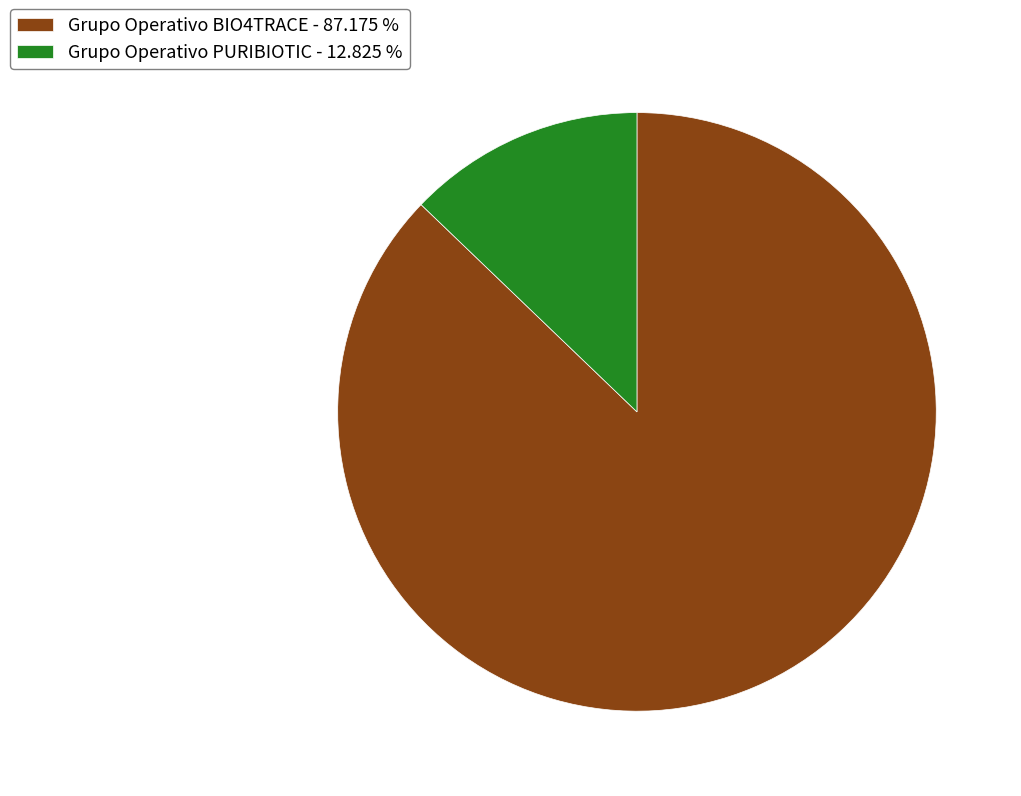

Do Grupo Operativo BIO4TRACE - 87.175 % and Grupo Operativo PURIBIOTIC - 12.825 % together represent more than half of the pie?

Yes